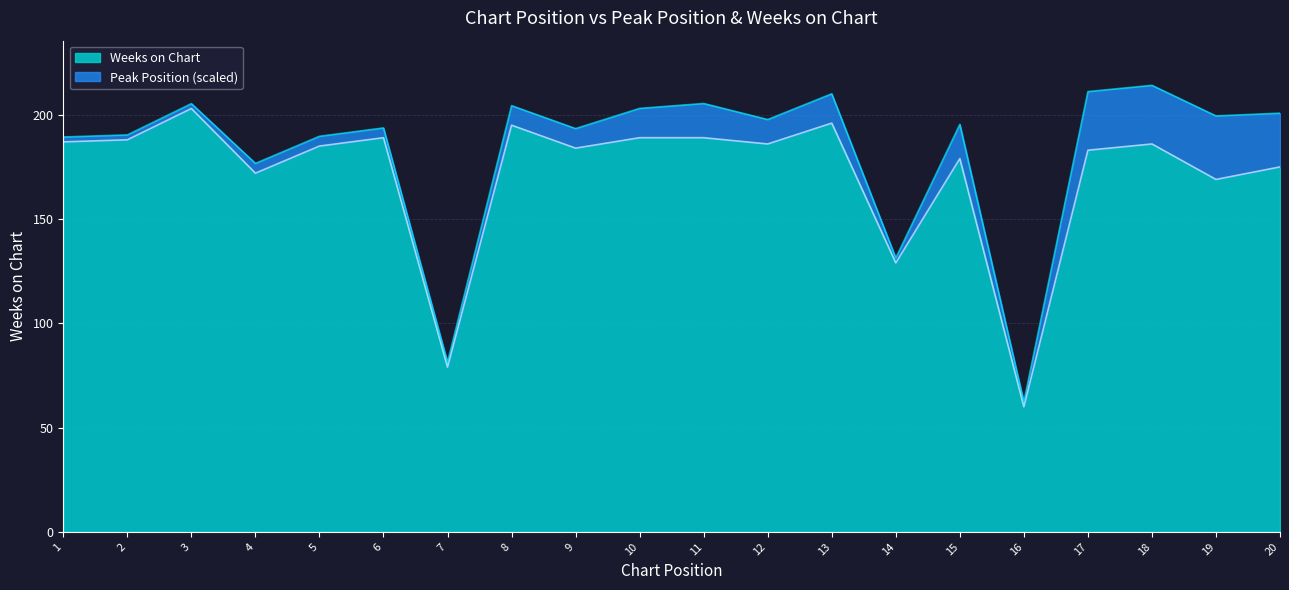

Does the chart have visible grid lines?

Yes